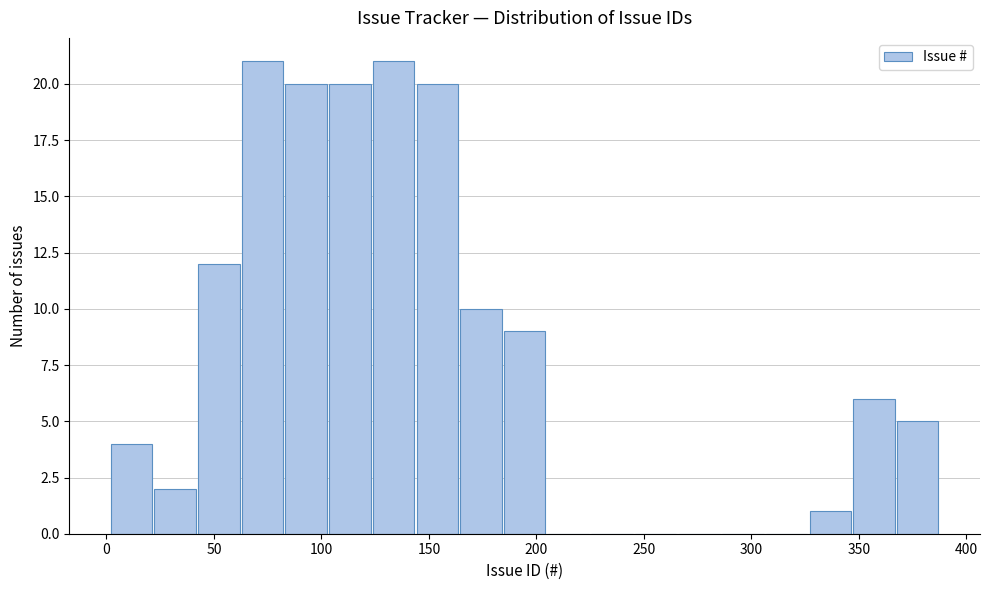

What is the height of the bar covering 125 to 145 on the x-axis? Neither the bar edges nor the heights are printed on the chart, so give them approximately, as read against the axes.

21